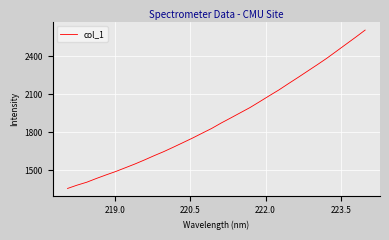

What is the maximum value shown in the chart?

2606.0